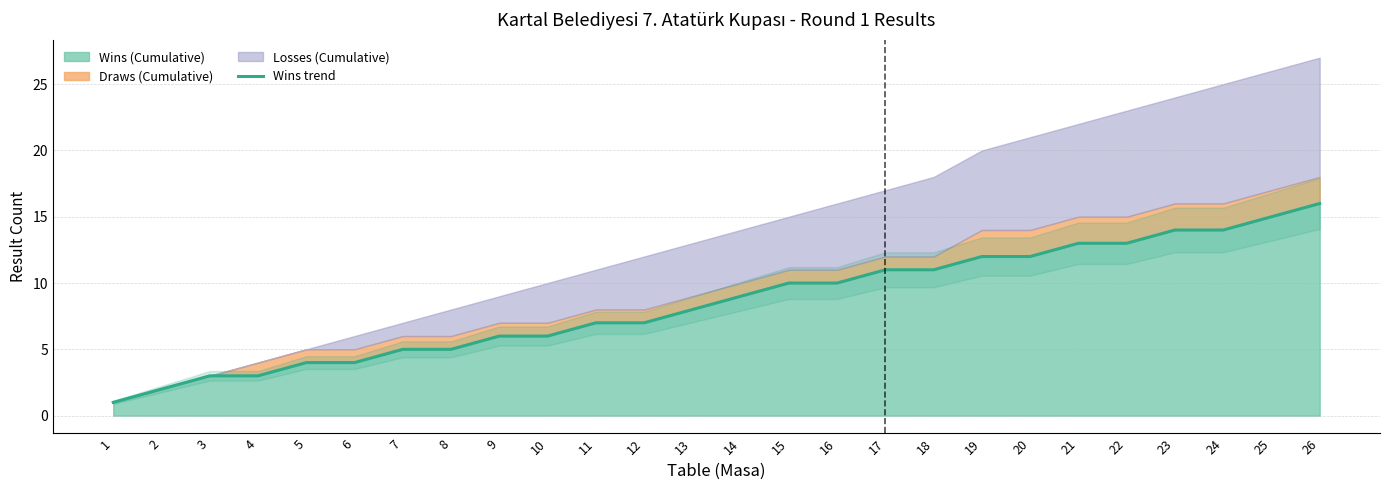

True or false: the data has more than 0 interior local peaks.

False